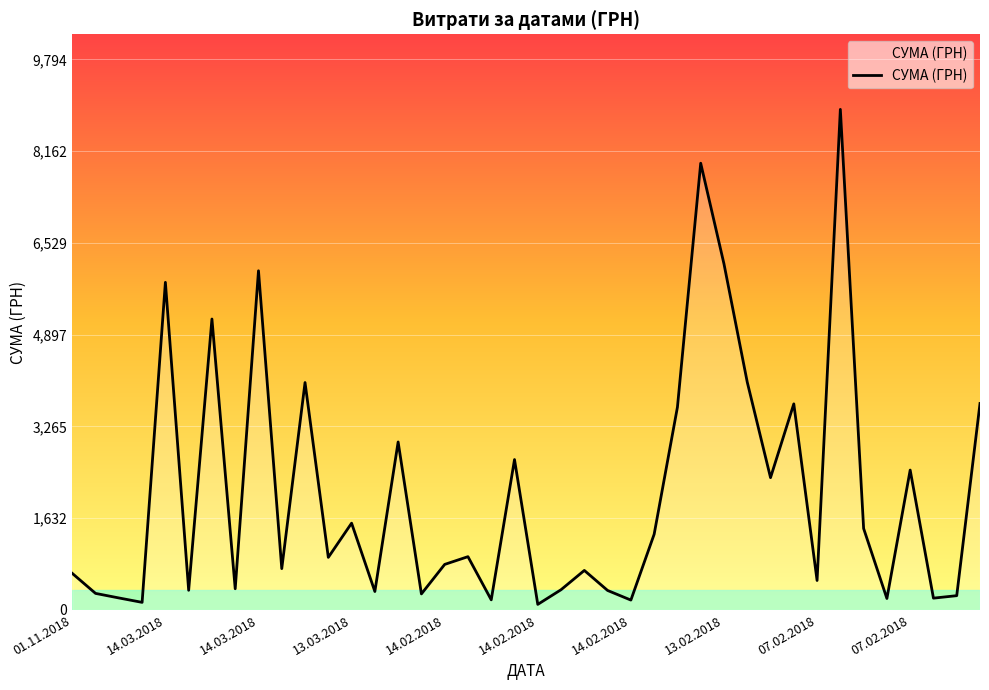

What is the difference between the maximum and minimum values?

8804.7